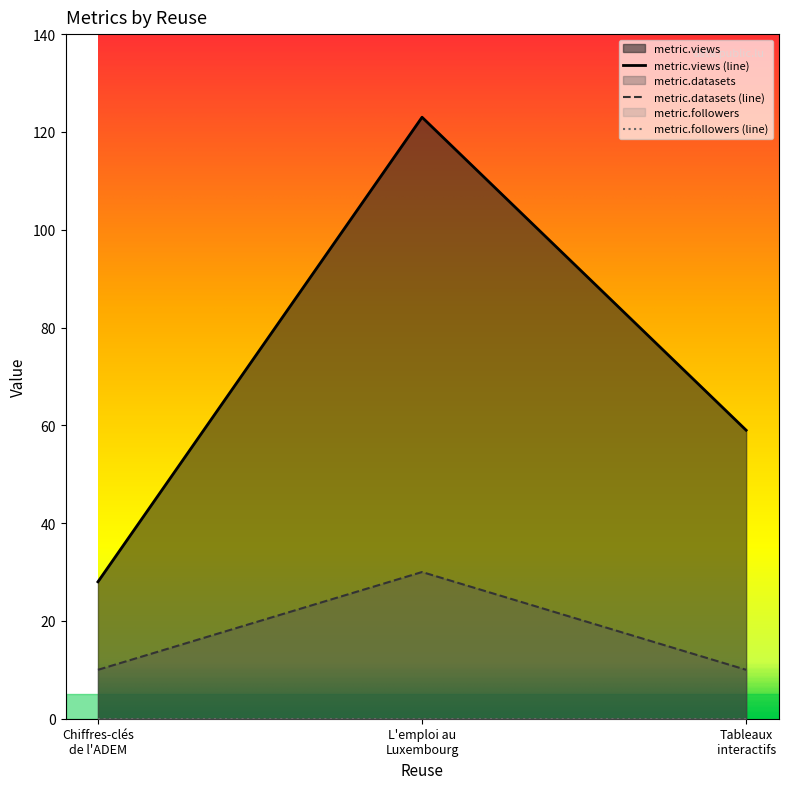

Is the value of metric.datasets at Chiffres-clés de l'ADEM greater than the value of metric.views at Tableaux interactifs?

No